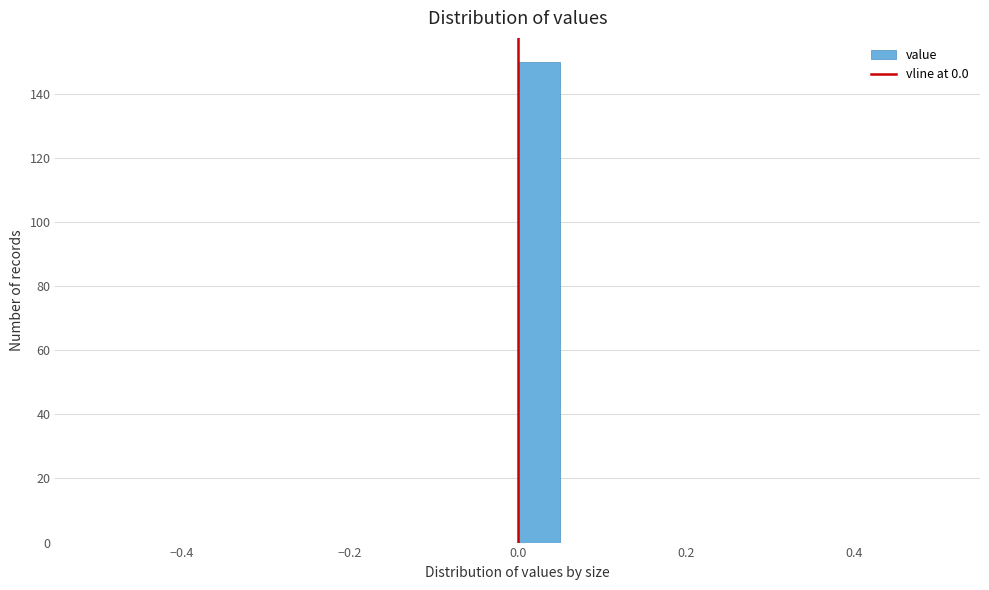

Read against the x-axis, roughly where is the centre of the tallest bar?

0.02